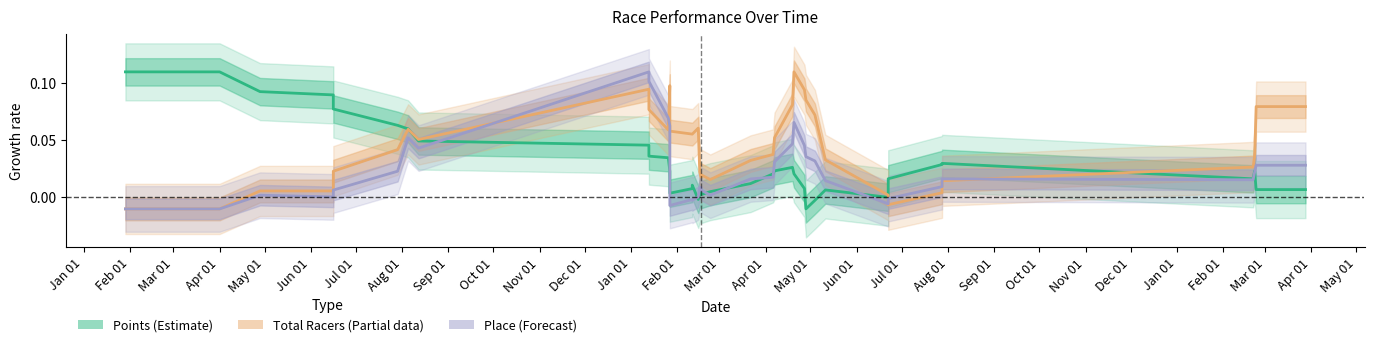

Which series has the widest spread of values?

Points (Estimate)